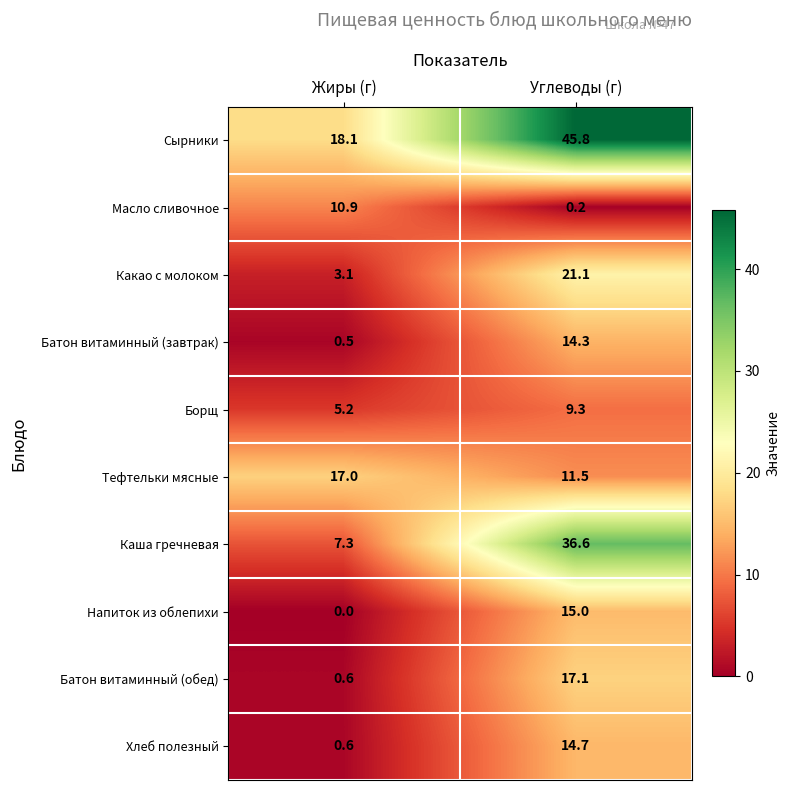

List the labels in order of Масло сливочное value, smallest first.

Углеводы (г), Жиры (г)